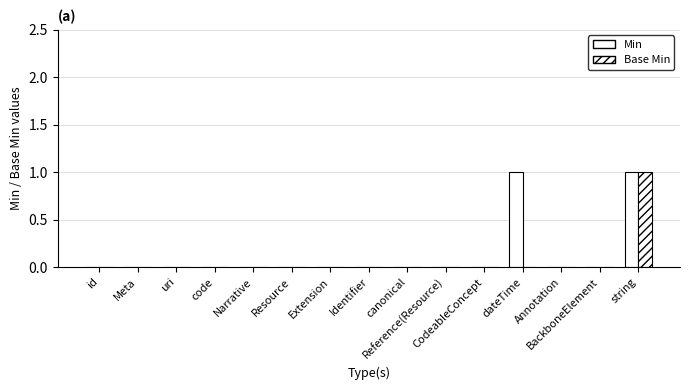

What is the greatest value displayed?

1